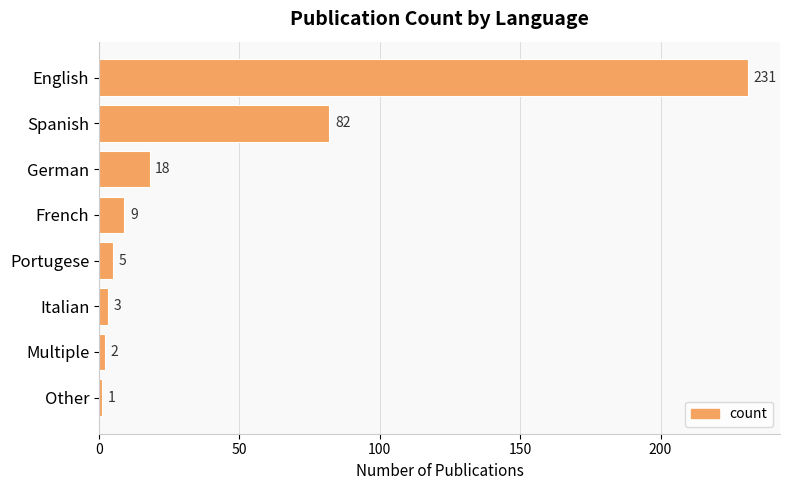

Which has a higher value, English or Spanish?

English